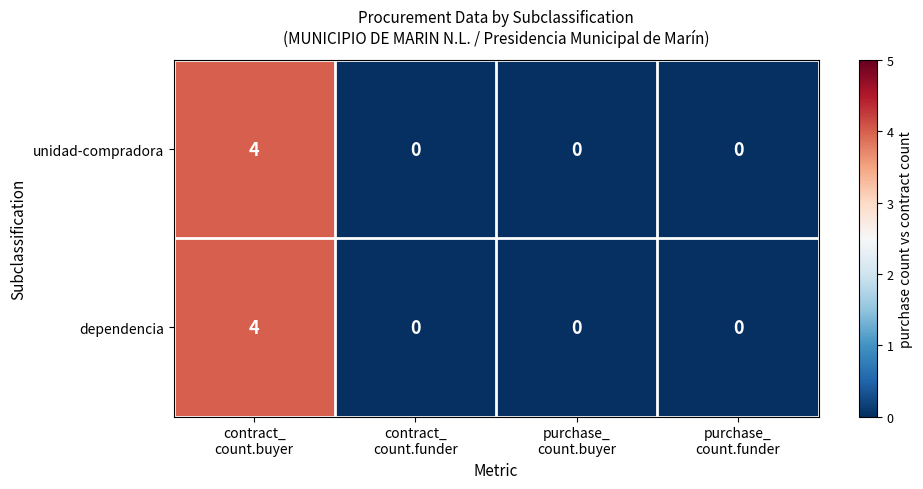

Count the dependencia values in the range 0 to 4.

4